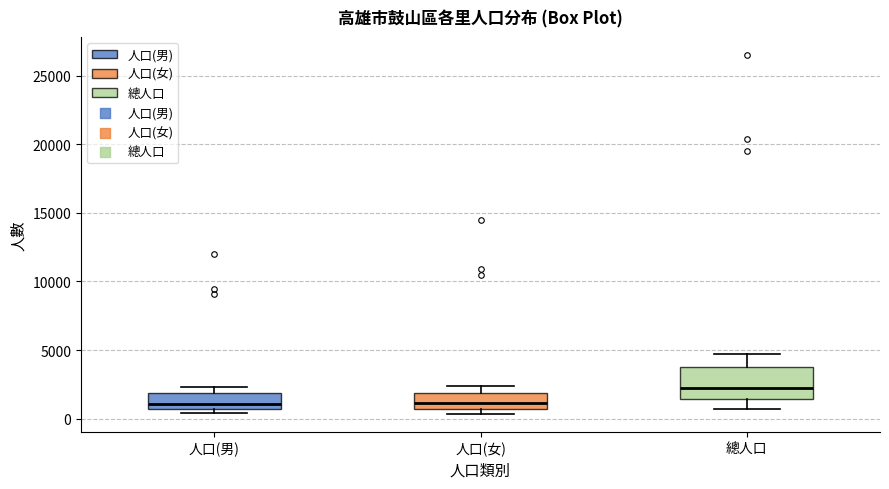

Where is the lower edge of the box for 人口(女) on the y-axis? The values are not printed on the chart, so give them approximately, as read against the axis.

500